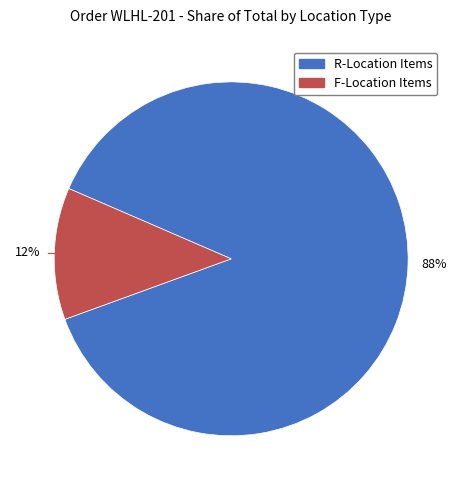

Does any single category account for the majority?

Yes